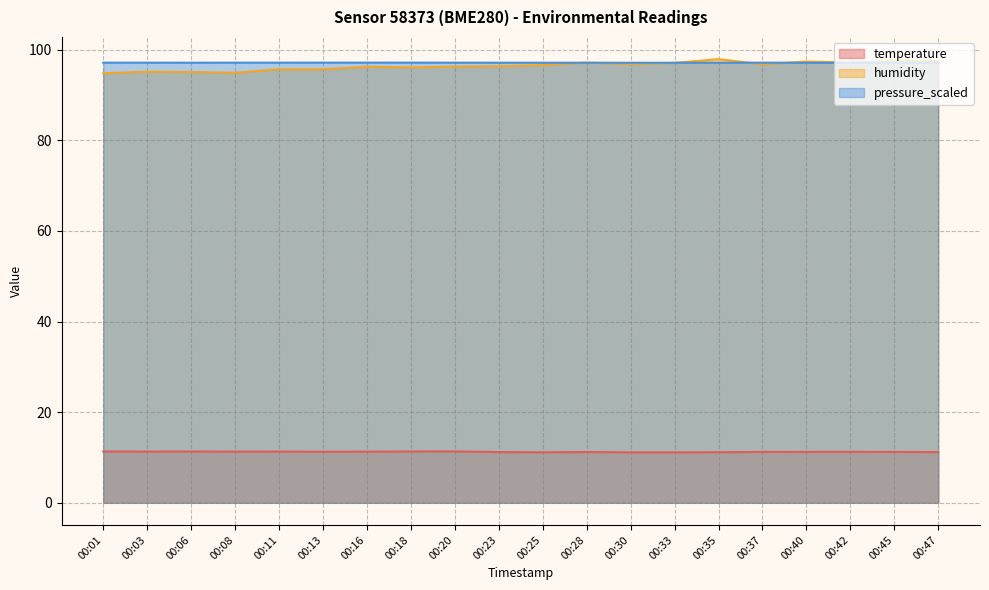

What are all the series names shown in the legend?

temperature, humidity, pressure_scaled